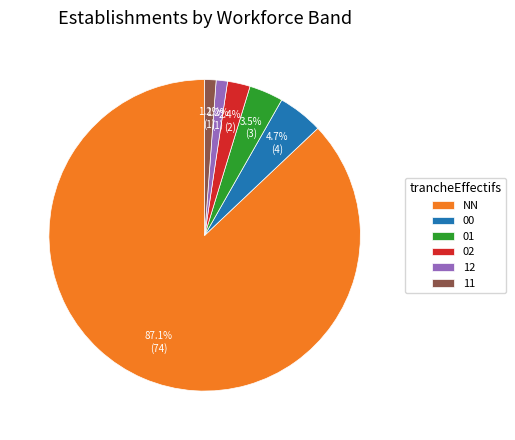

How many slices are in this pie chart?

6